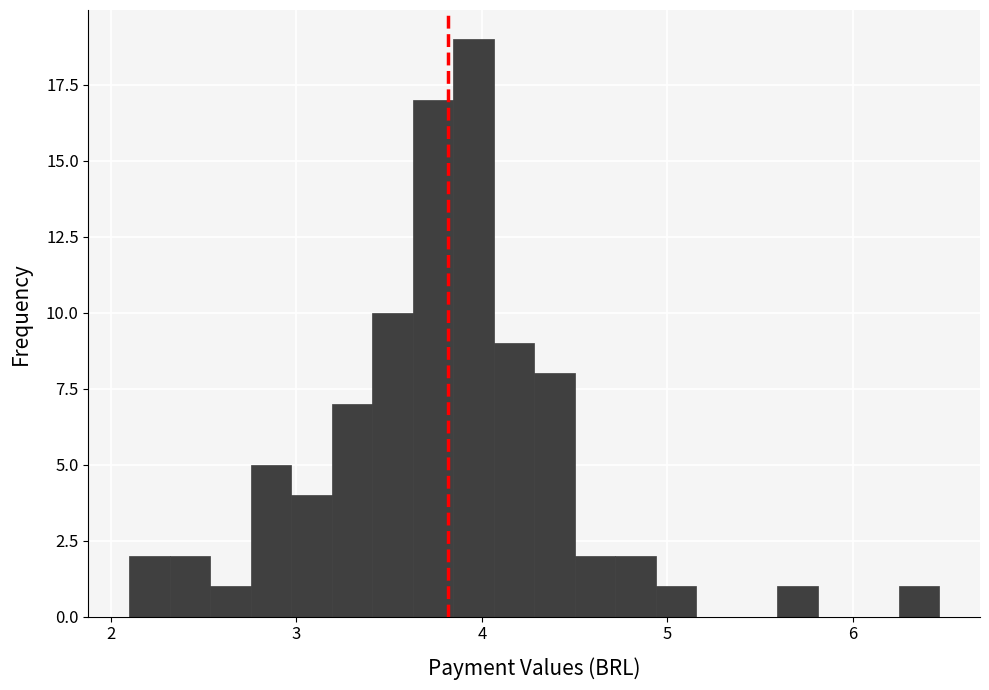

Around what value on the x-axis is the tallest bar? Give the approximate position of its centre, as read against the axis.

4.0